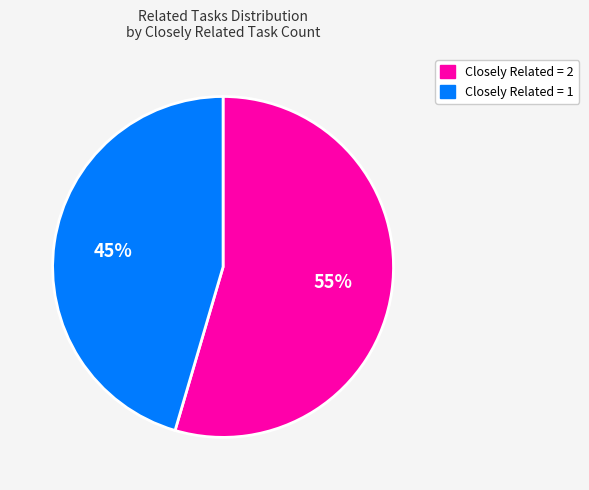

To the nearest percent, what is the average slice percentage?

50%